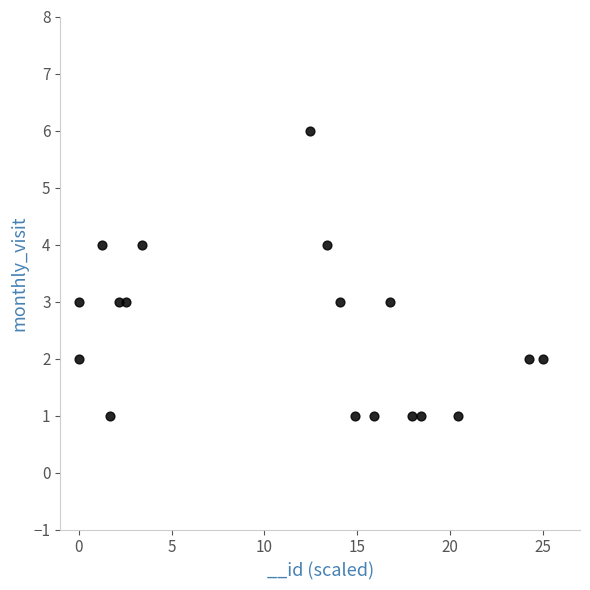

What is the range of Y values (max minus min)?

5